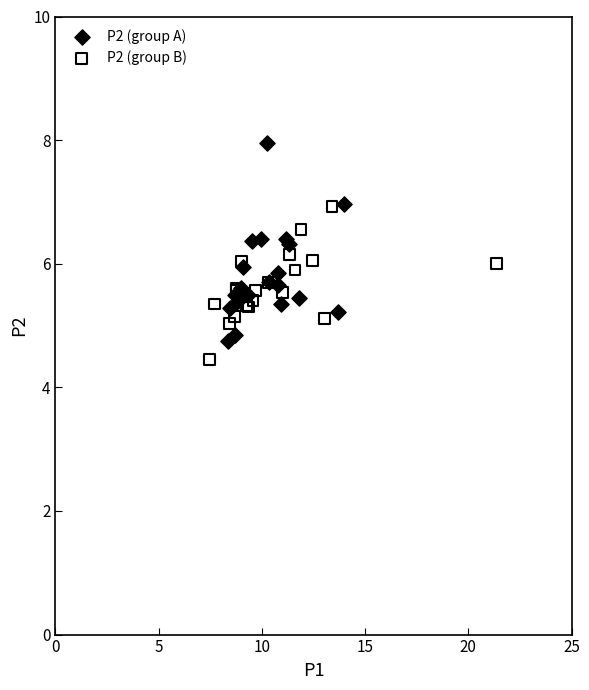

Which series has the widest spread of Y values?

P2 (group A)